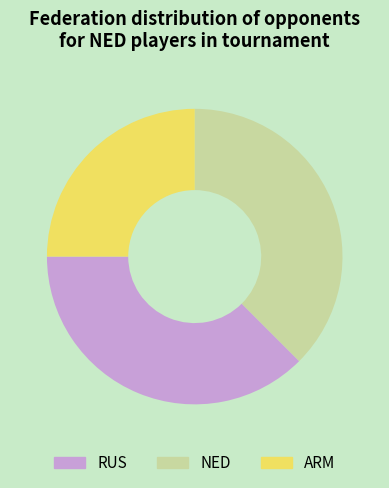

How many slices are in this pie chart?

3